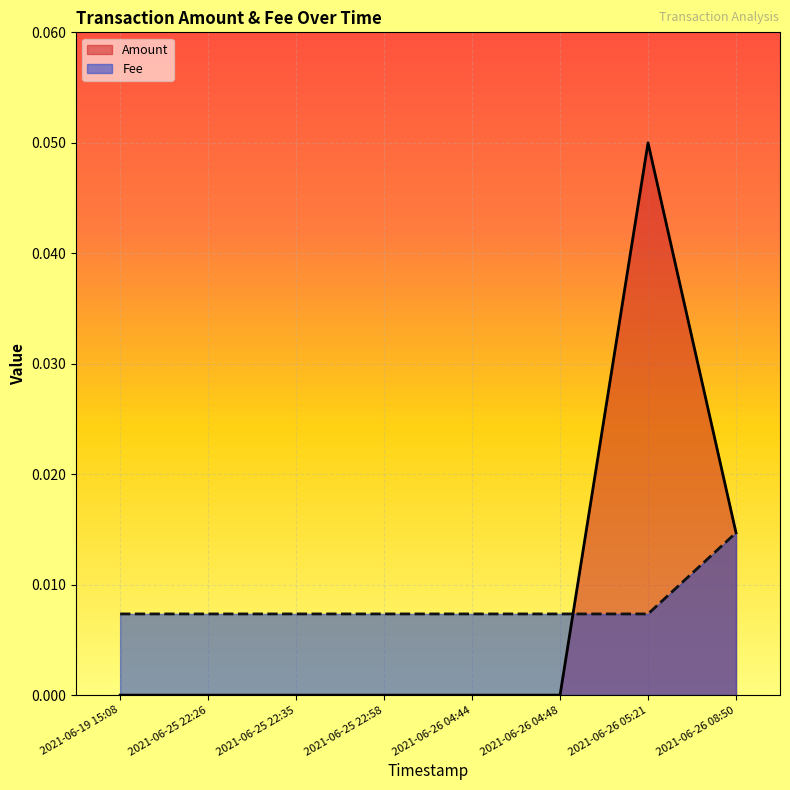

At how many categories does at least one series exceed 0?

8